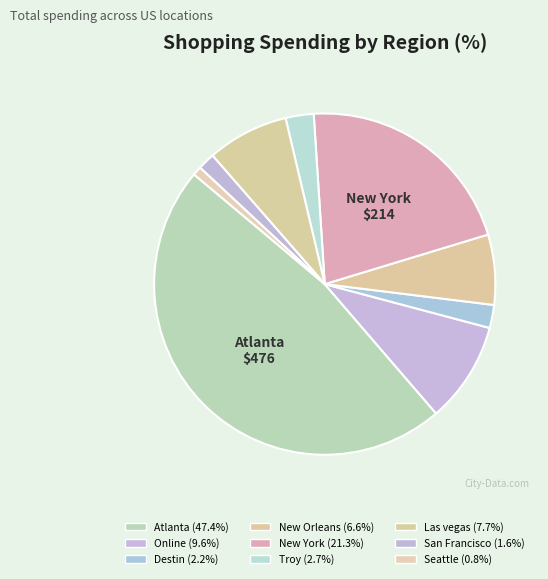

Count the number of slices in the pie.

9